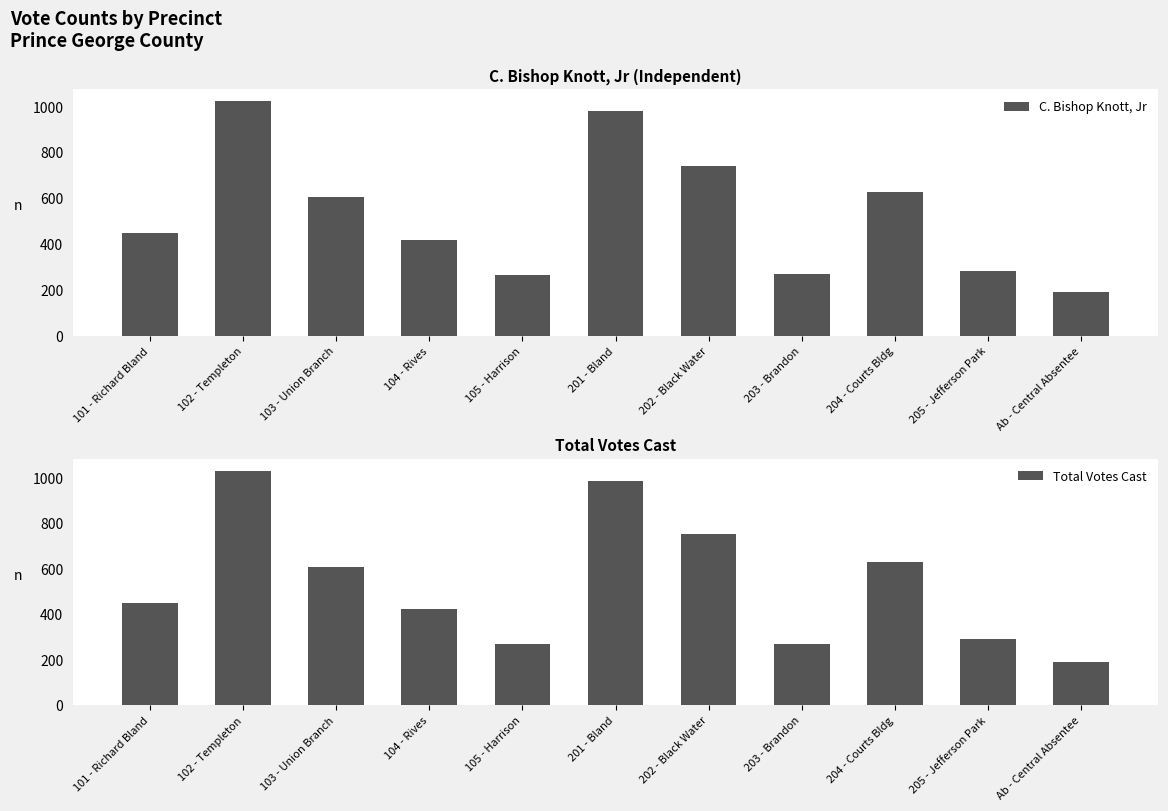

Which category has the lowest value across all series?

Ab - Central Absentee